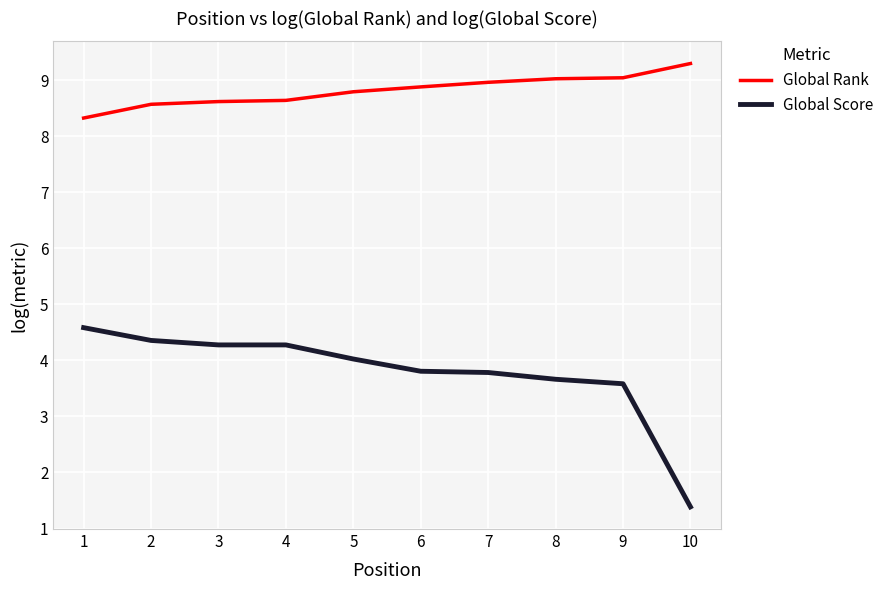

Which series has the widest spread of values?

Global Score